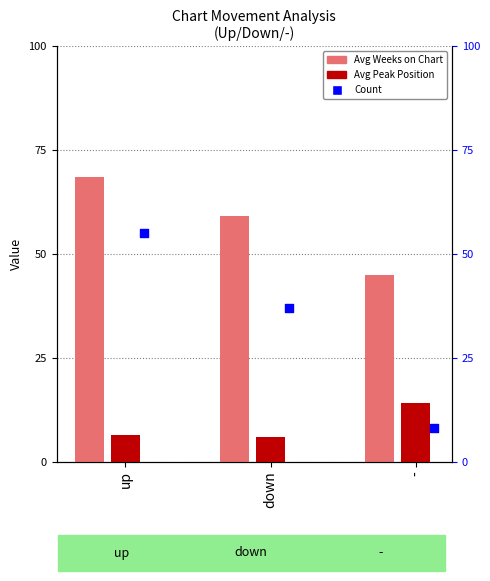

Which series reaches the minimum Y coordinate?

Avg Peak Position